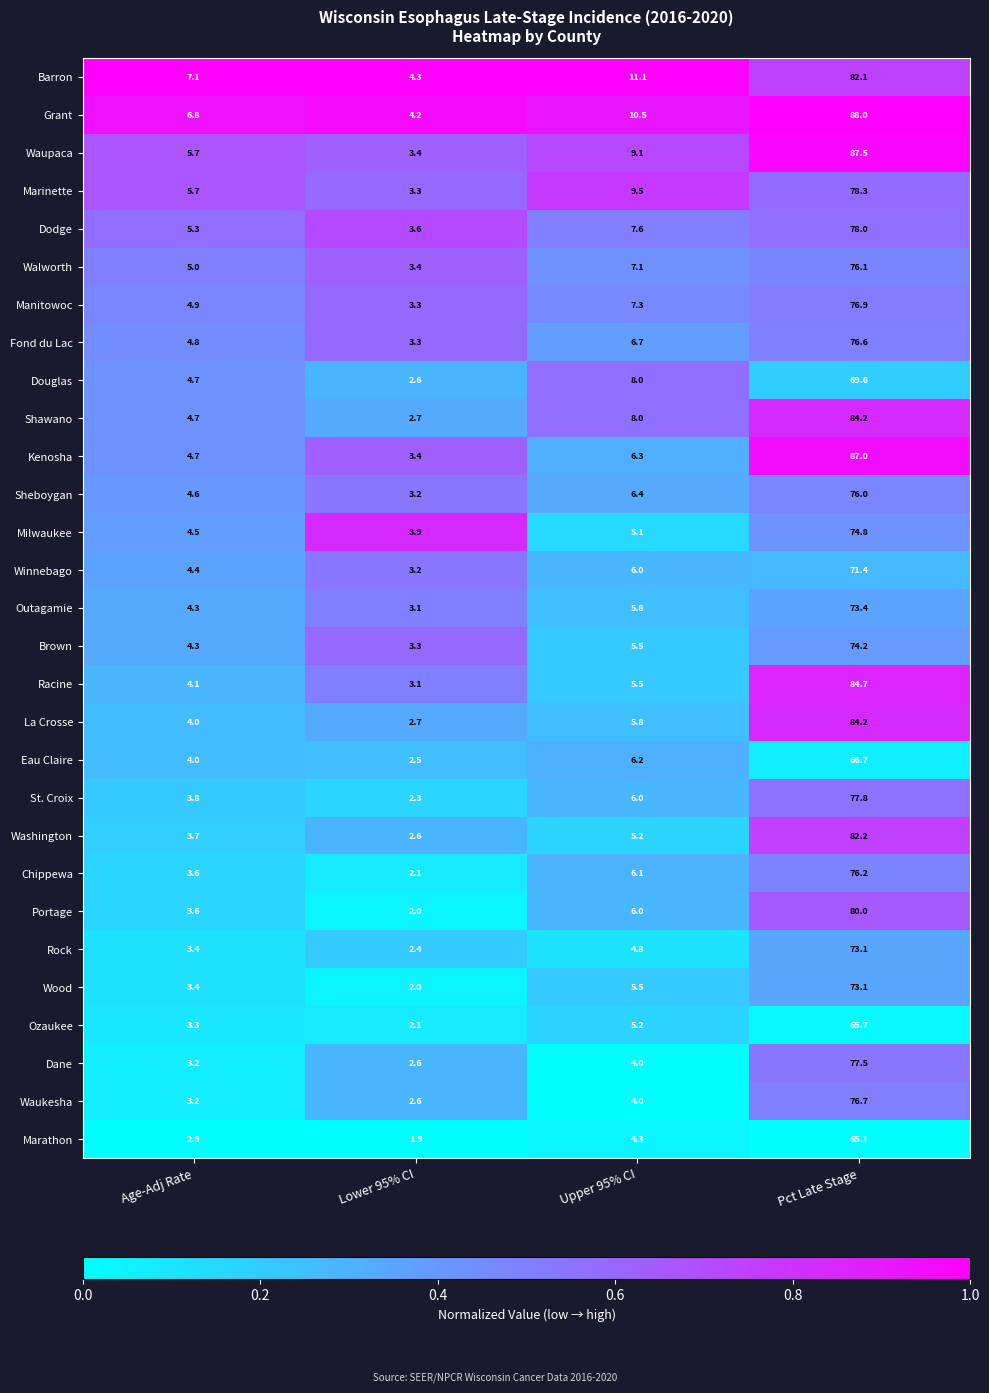

The Milwaukee series shows 50.0 at Pct Late Stage. True or false?

False